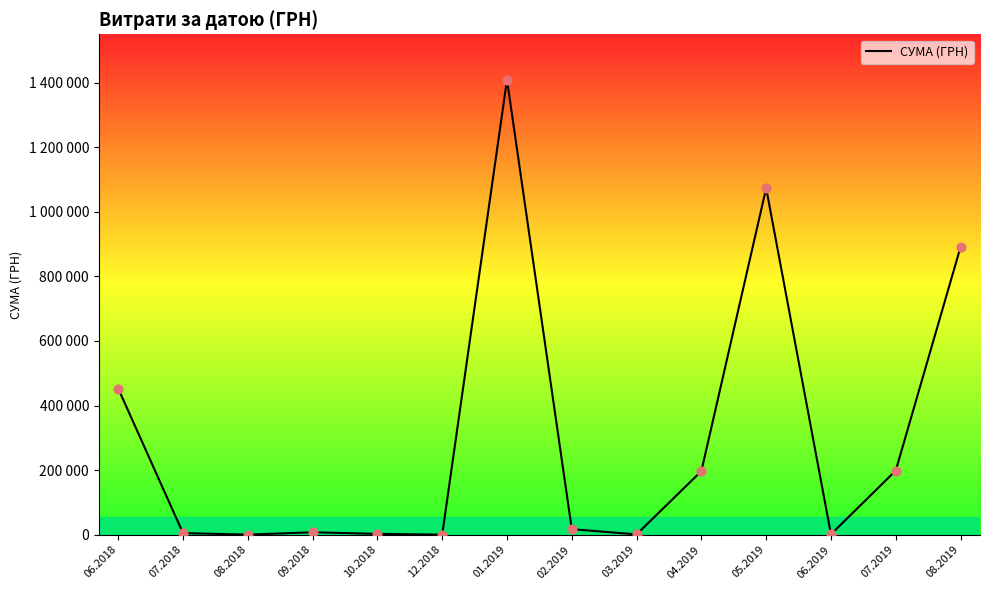

What is the change in value from 04.2019 to 06.2019?

-195712.9